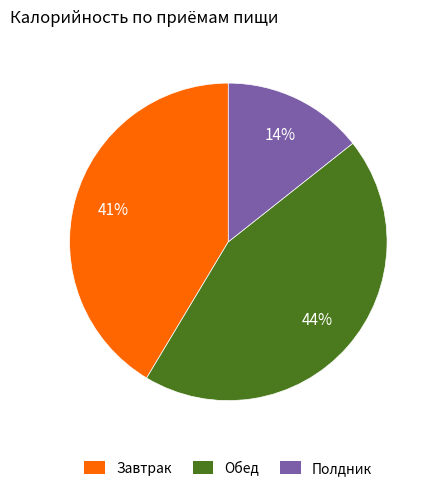

Approximately how many times larger is the value at Обед compared to Завтрак?

1.1